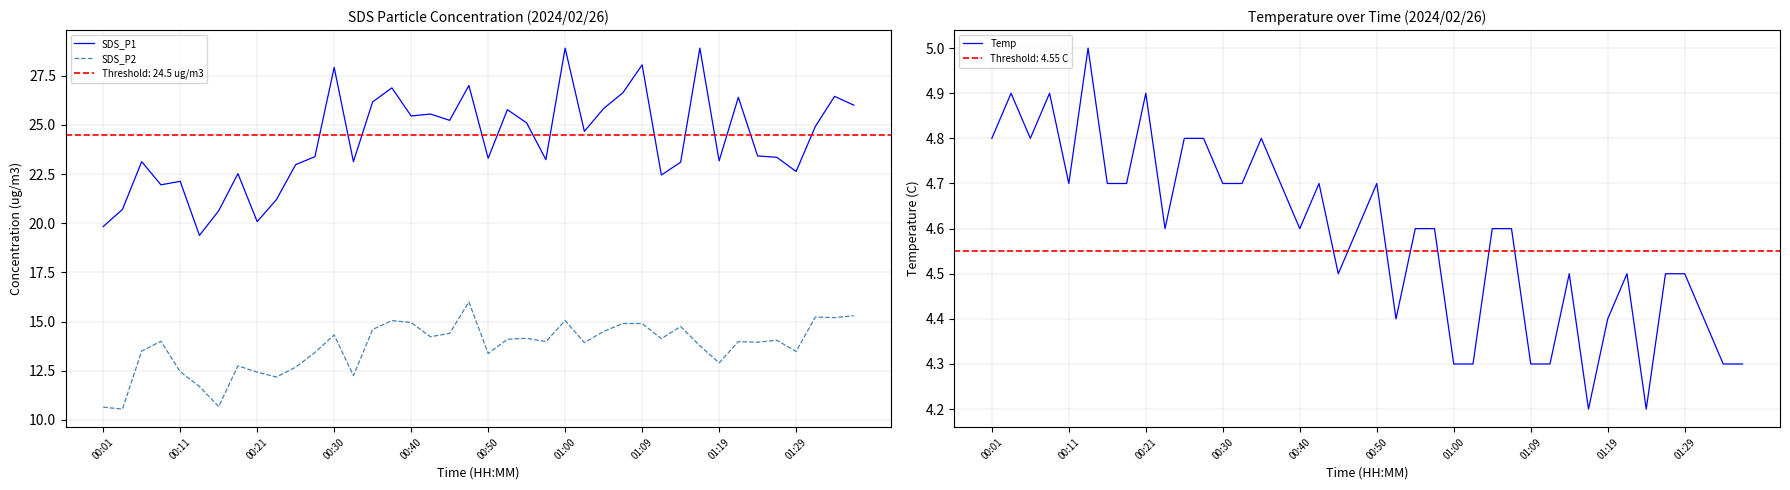

What is the label of the 1st point from the left?

00:01